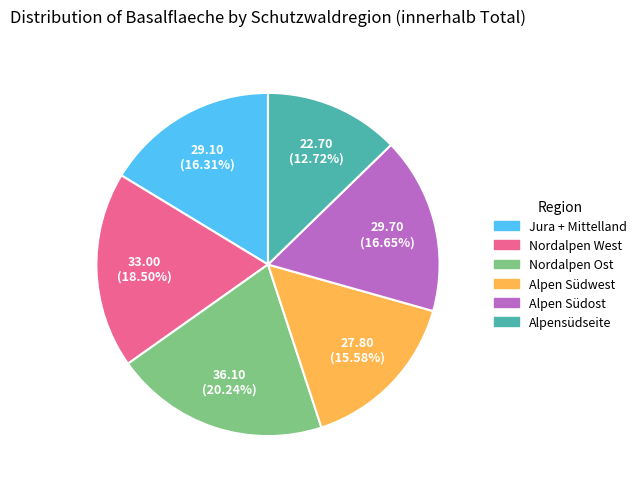

Is it true that Alpensüdseite is 25% of the pie?

False